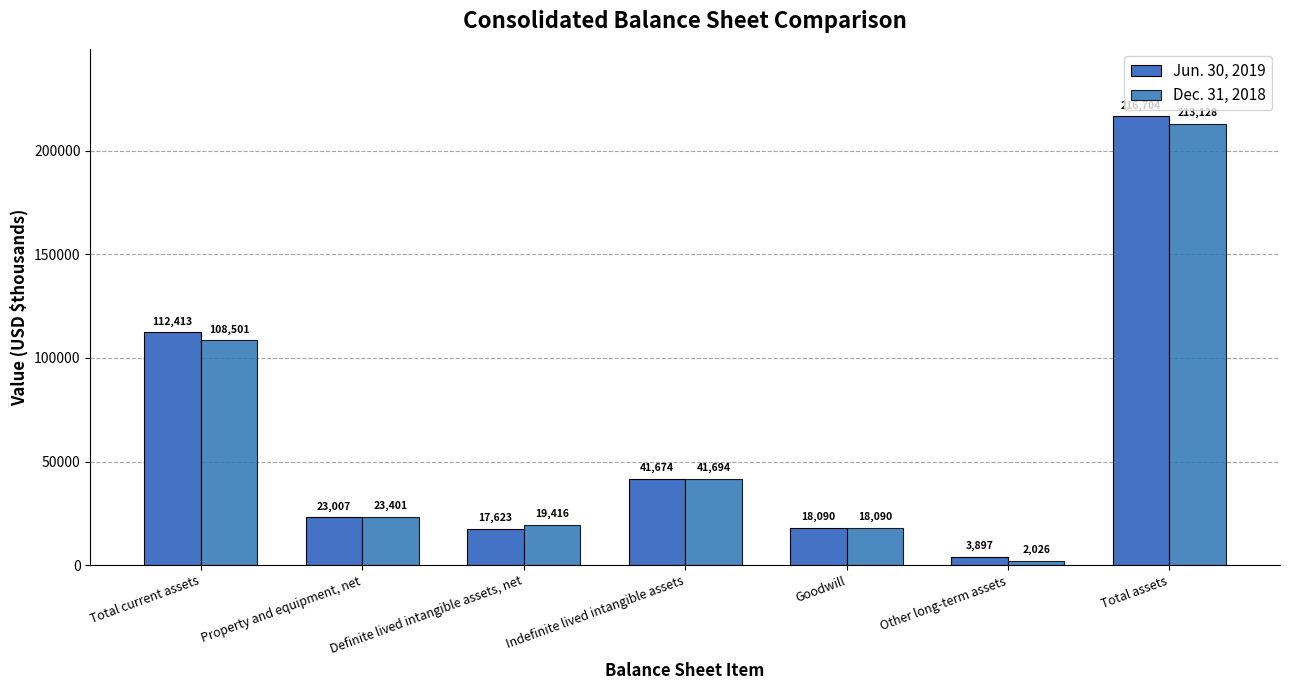

What is the highest value of the Jun. 30, 2019 series?

216704